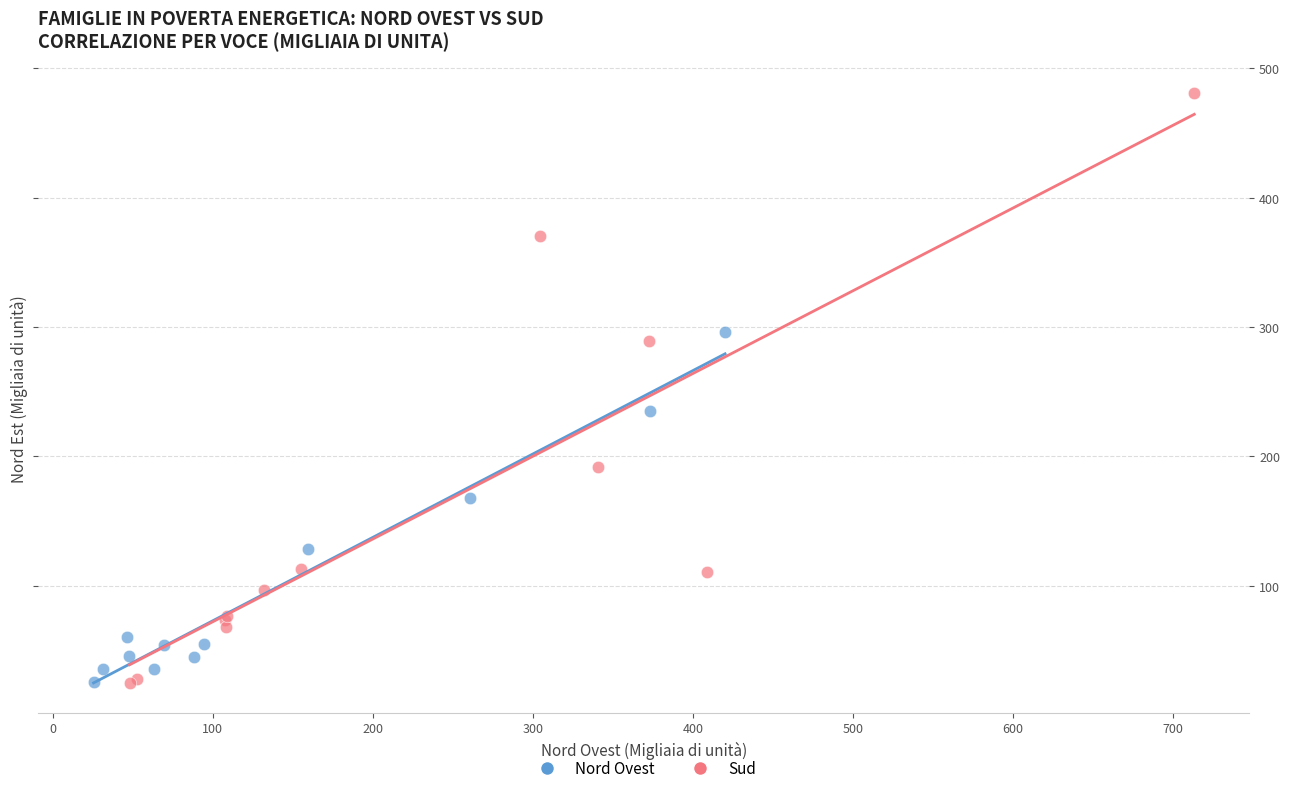

Which series has the widest spread of Y values?

Sud